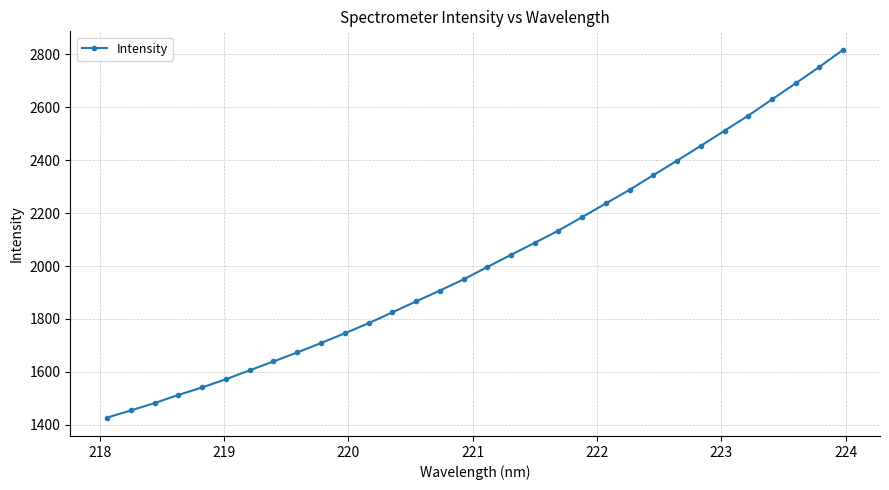

What is the maximum value shown in the chart?

2817.6